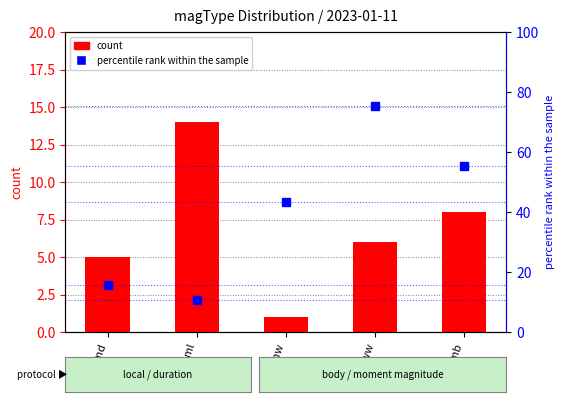

Reading right to left, what are all the values shown in this chart?

count: mb=8.0	mww=6.0	mw=1.0	ml=14.0	md=5.0
percentile rank within the sample: mb=55.3	mww=75.3	mw=43.4	ml=10.5	md=15.8